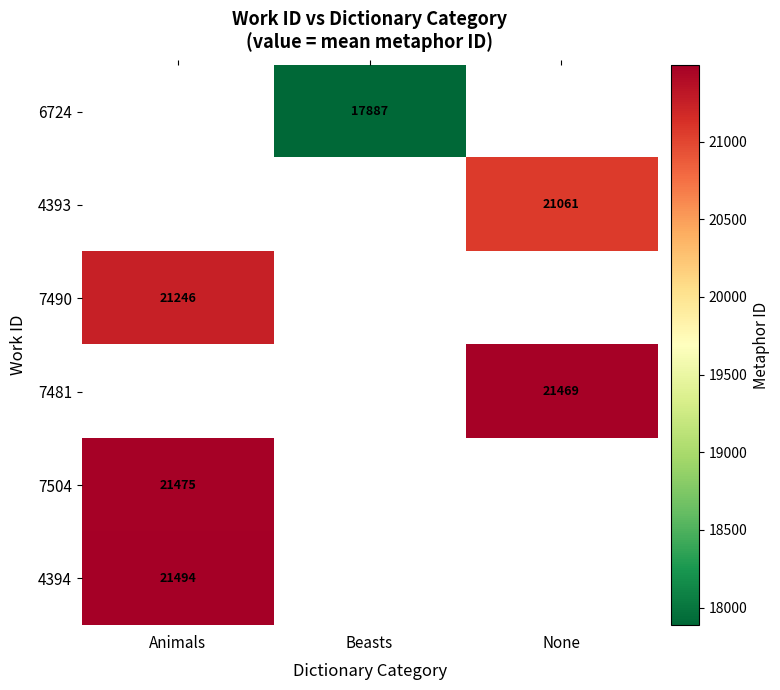

Is the value of 6724 at Beasts greater than the value of 7490 at Animals?

No